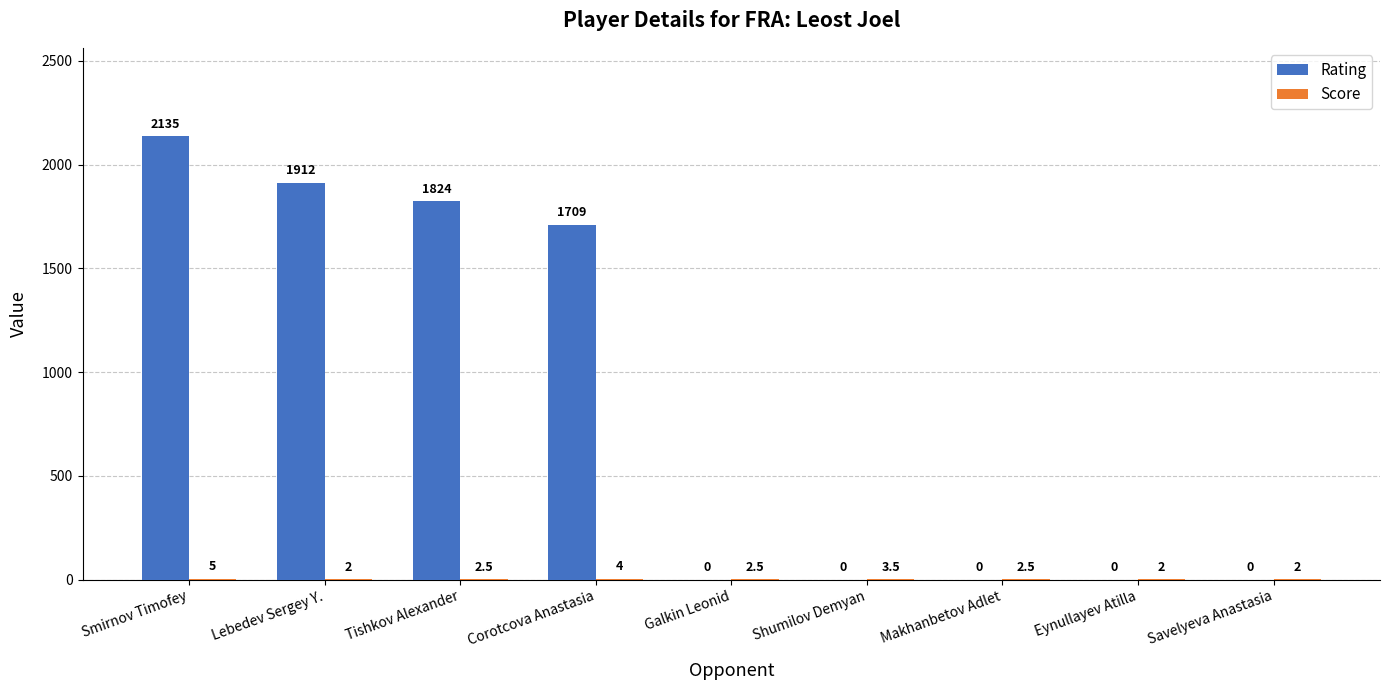

The Rating series shows 1709.0 at Corotcova Anastasia. True or false?

True